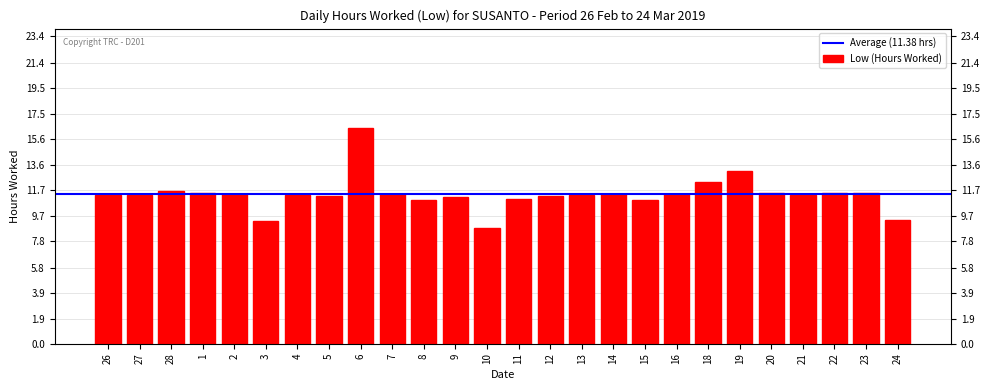

What position from the right is 12?

12